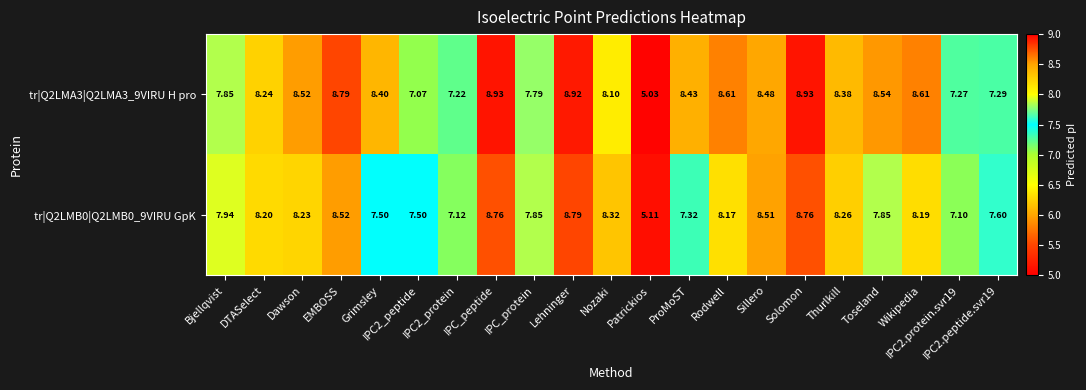

List the series in order of their peak value, highest first.

tr|Q2LMA3|Q2LMA3_9VIRU H pro, tr|Q2LMB0|Q2LMB0_9VIRU GpK